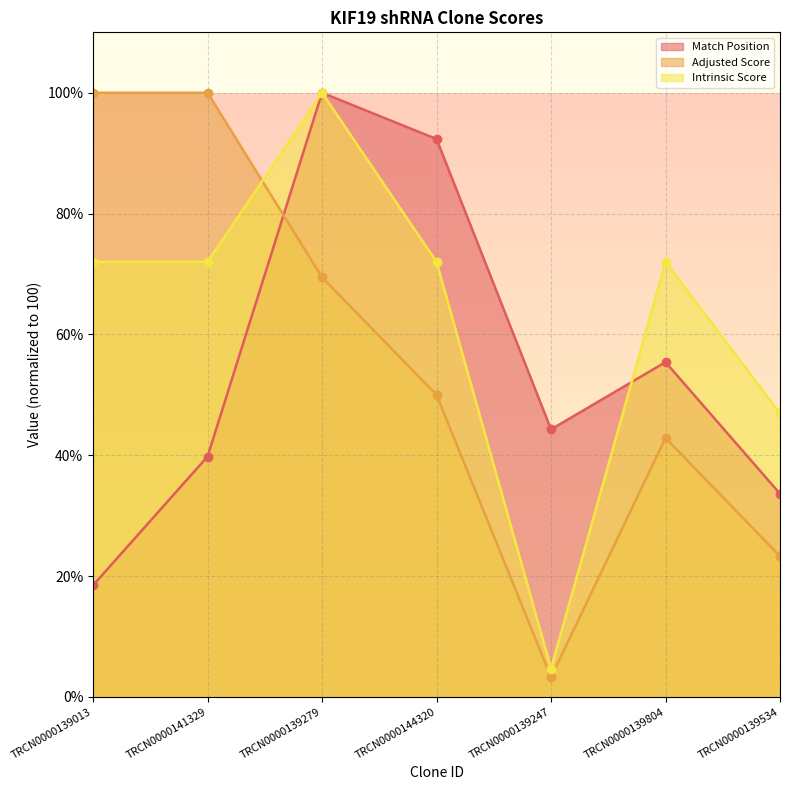

True or false: Match Position and Intrinsic Score cross at least once.

True